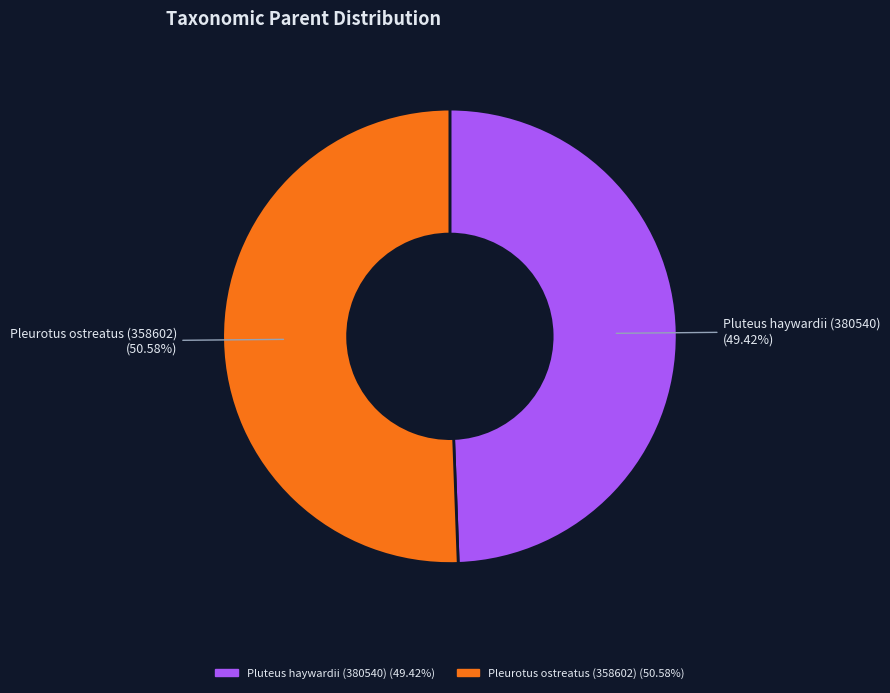

To the nearest percent, what is the average slice percentage?

50%